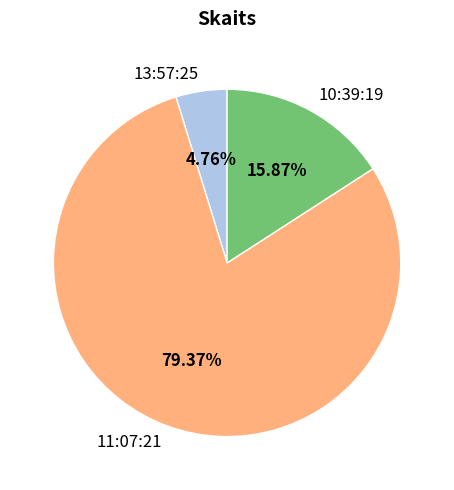

What portion of the pie excludes 10:39:19?

84.1%